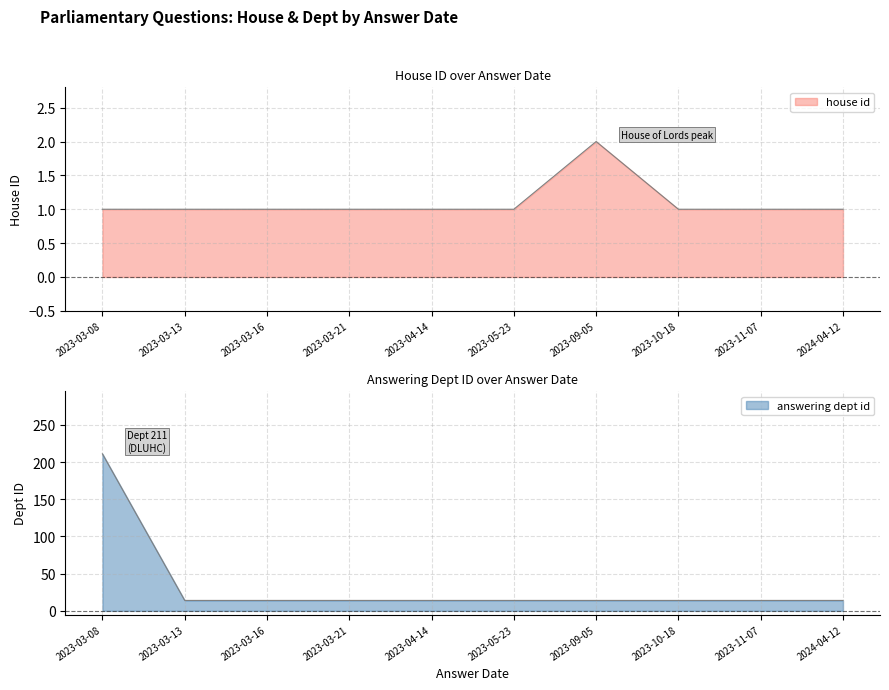

What is the difference between the highest and lowest values at 2023-05-23?

13